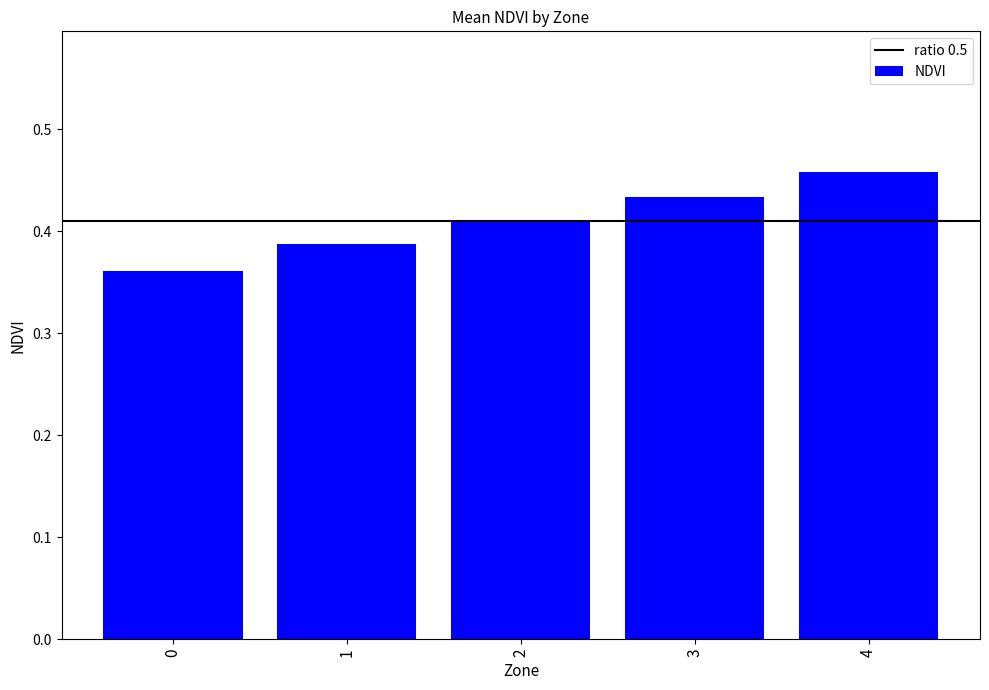

What is the sum of the values at 3 and 2?

0.8